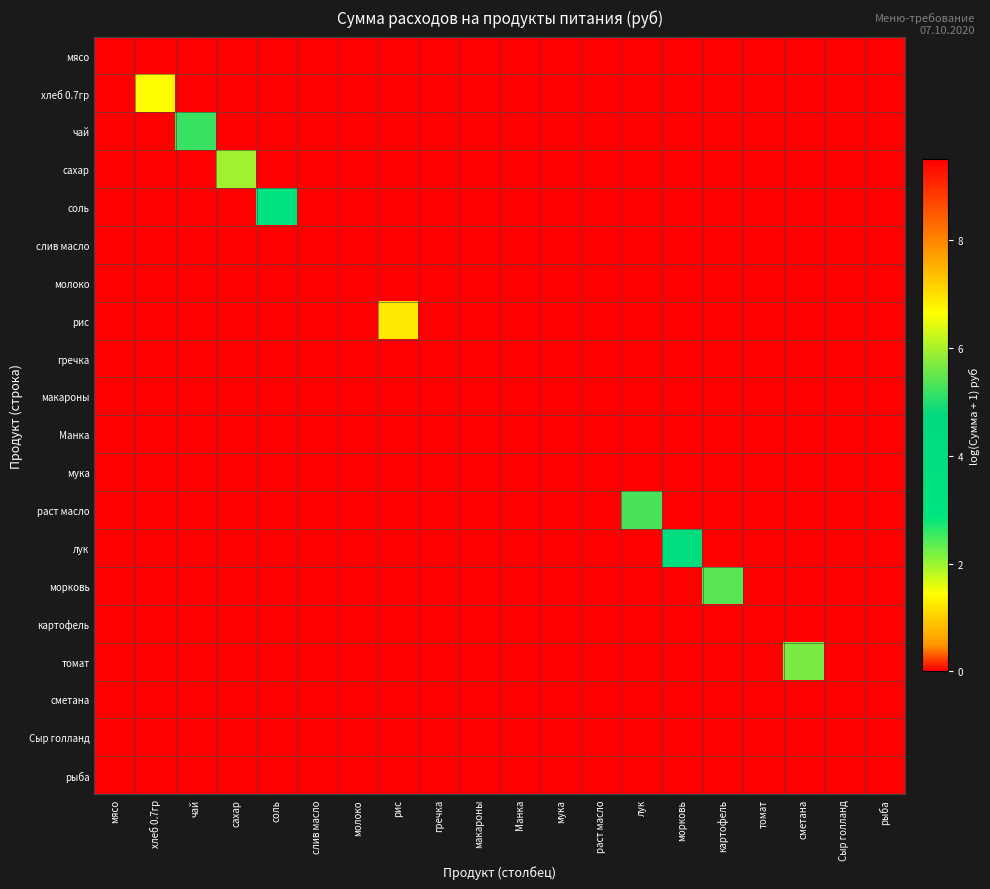

At how many categories does at least one series exceed 9?

1